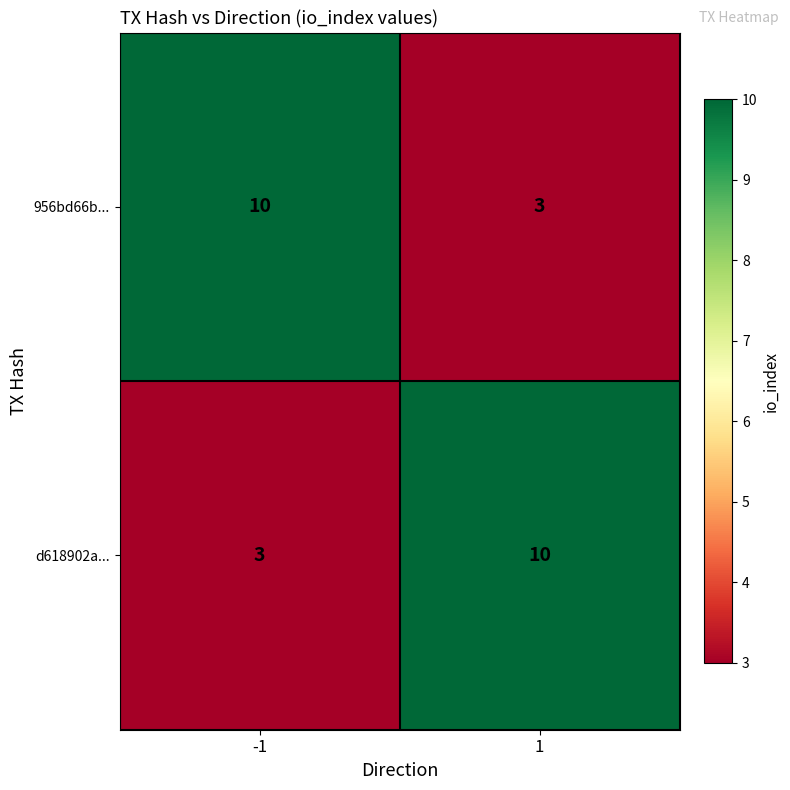

What is the spread (max minus min) of values at 1?

7